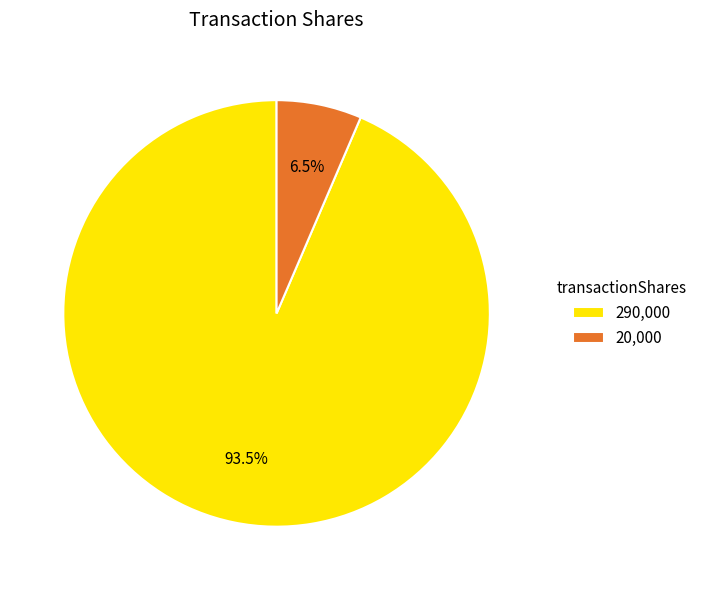

What portion of the pie excludes 290,000?

6.5%